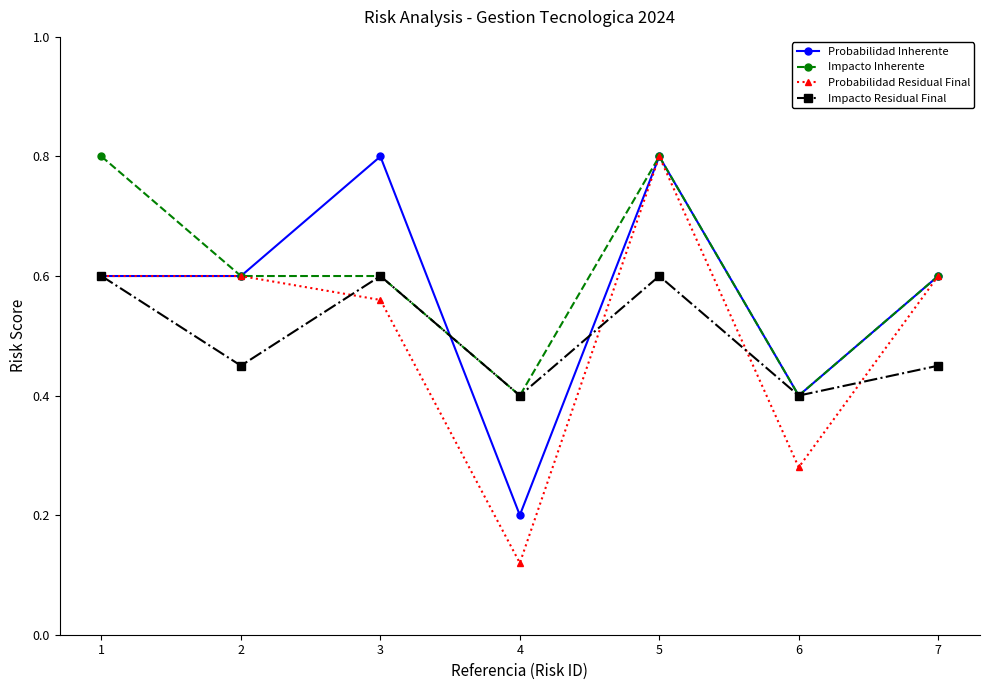

What is the minimum value for Impacto Residual Final?

0.4